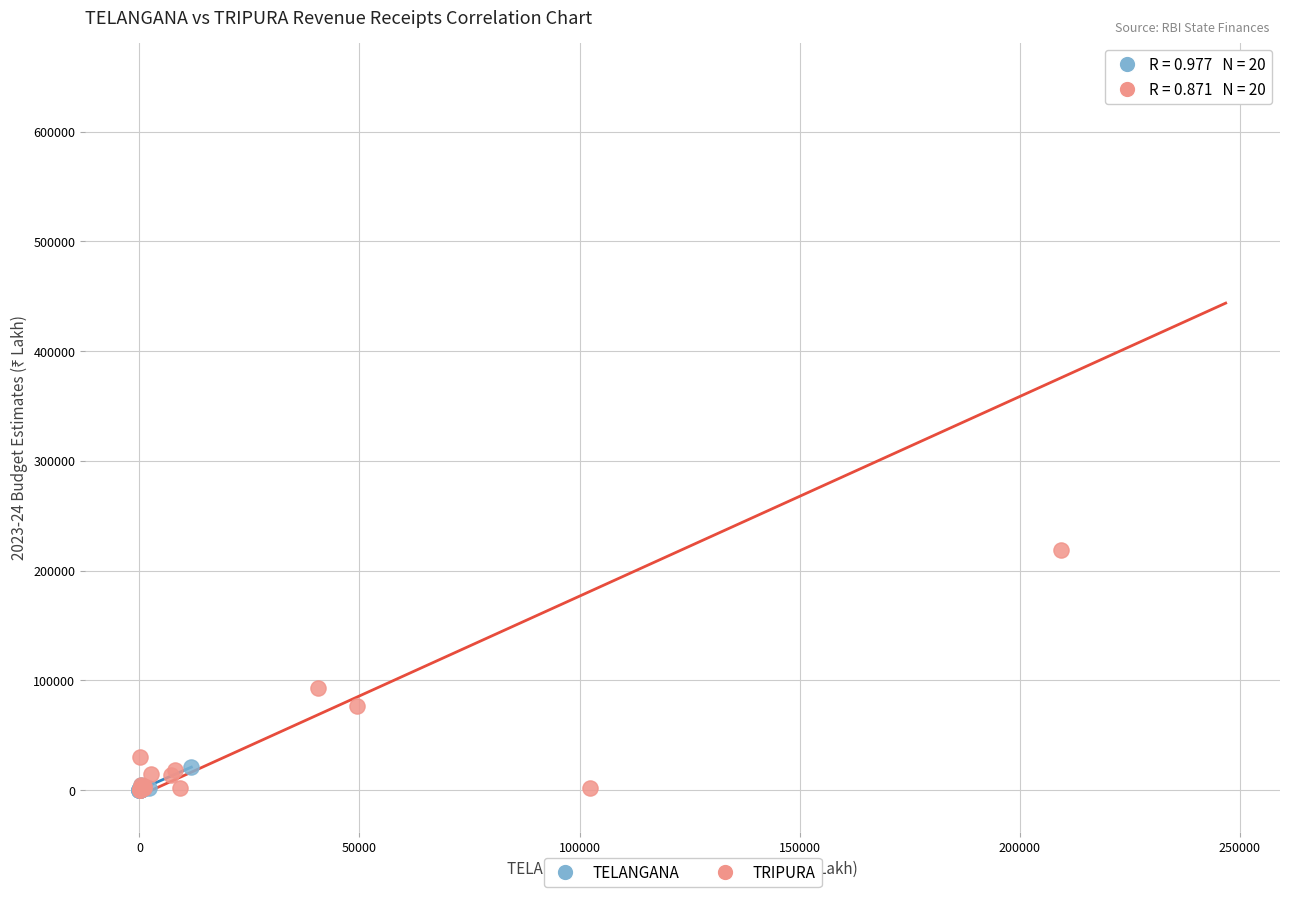

Which series has the widest spread of Y values?

TRIPURA